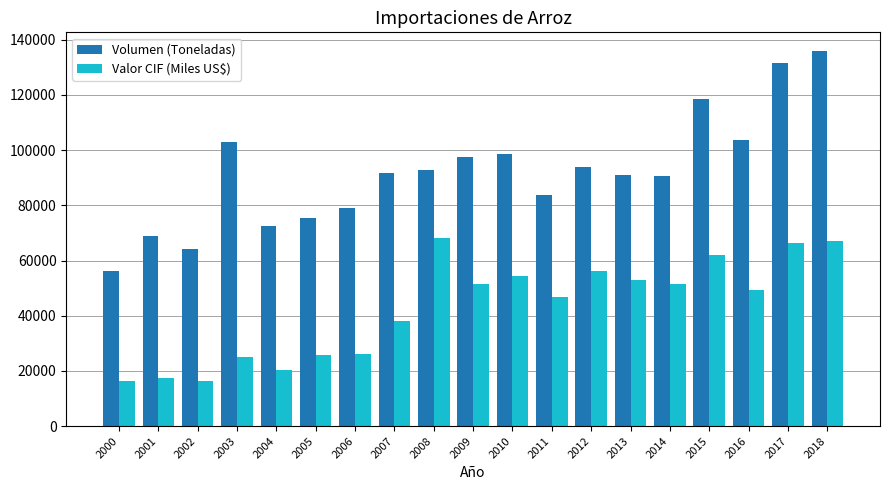

What is the sum of the Valor CIF (Miles US$) values at 2003 and 2005?

50752.4